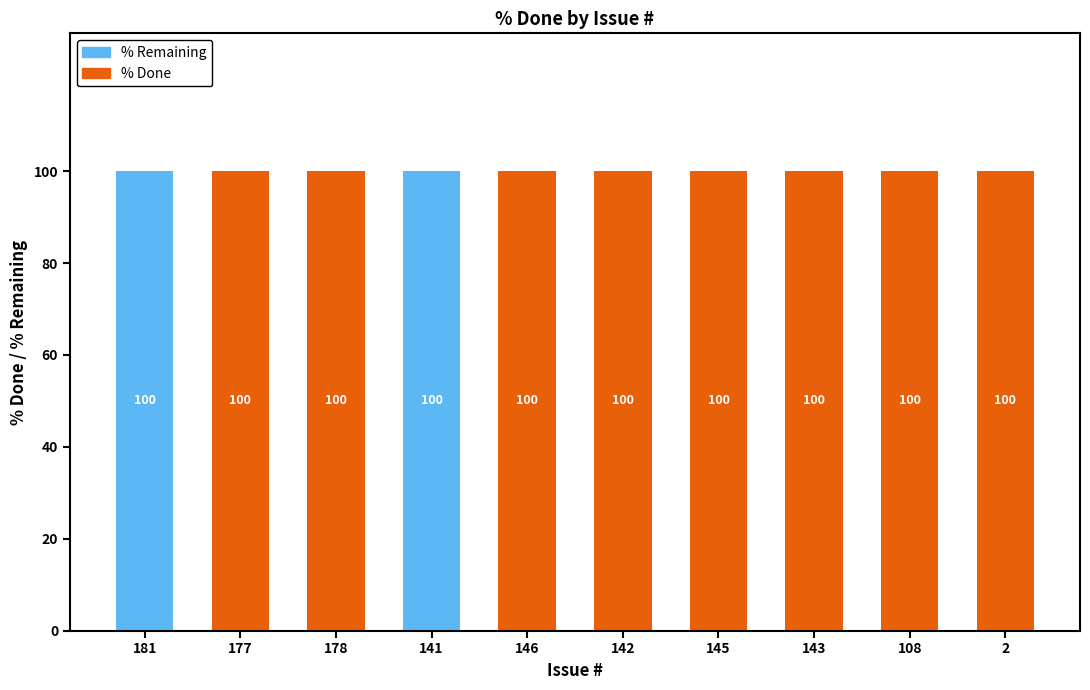

What is the sum of all % Done values?

800